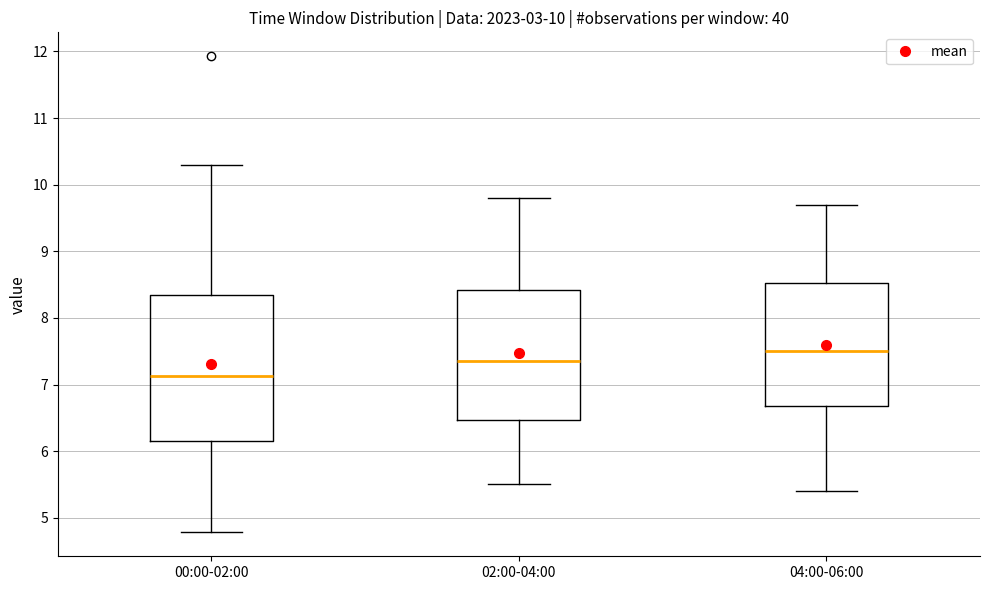

Which box has the lowest median line?

00:00-02:00